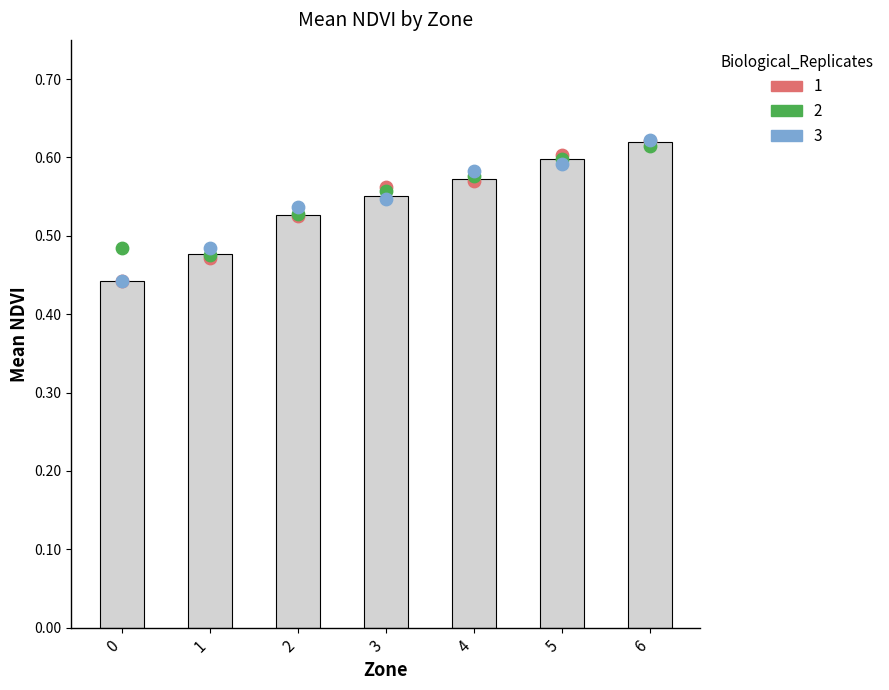

At which category is the sum across all series the highest?

6